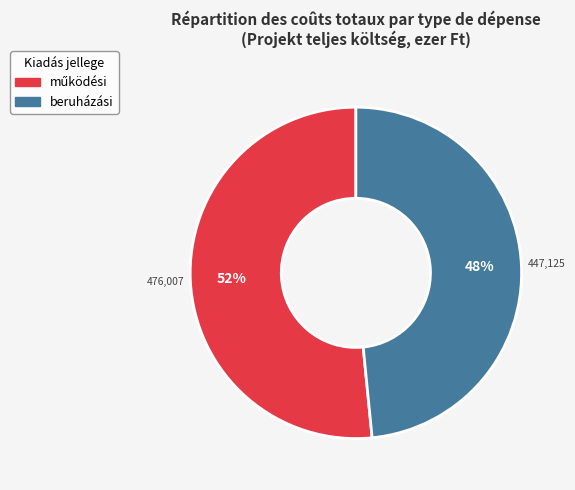

Is there any slice that represents more than half of the pie?

Yes